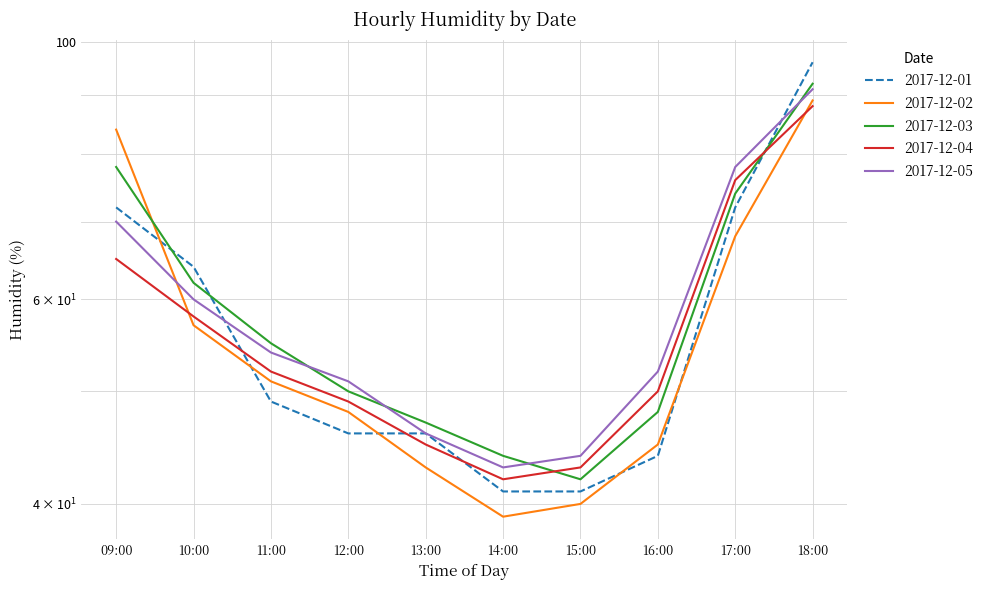

Is the value of 2017-12-03 at 13:00 greater than the value of 2017-12-05 at 11:00?

No